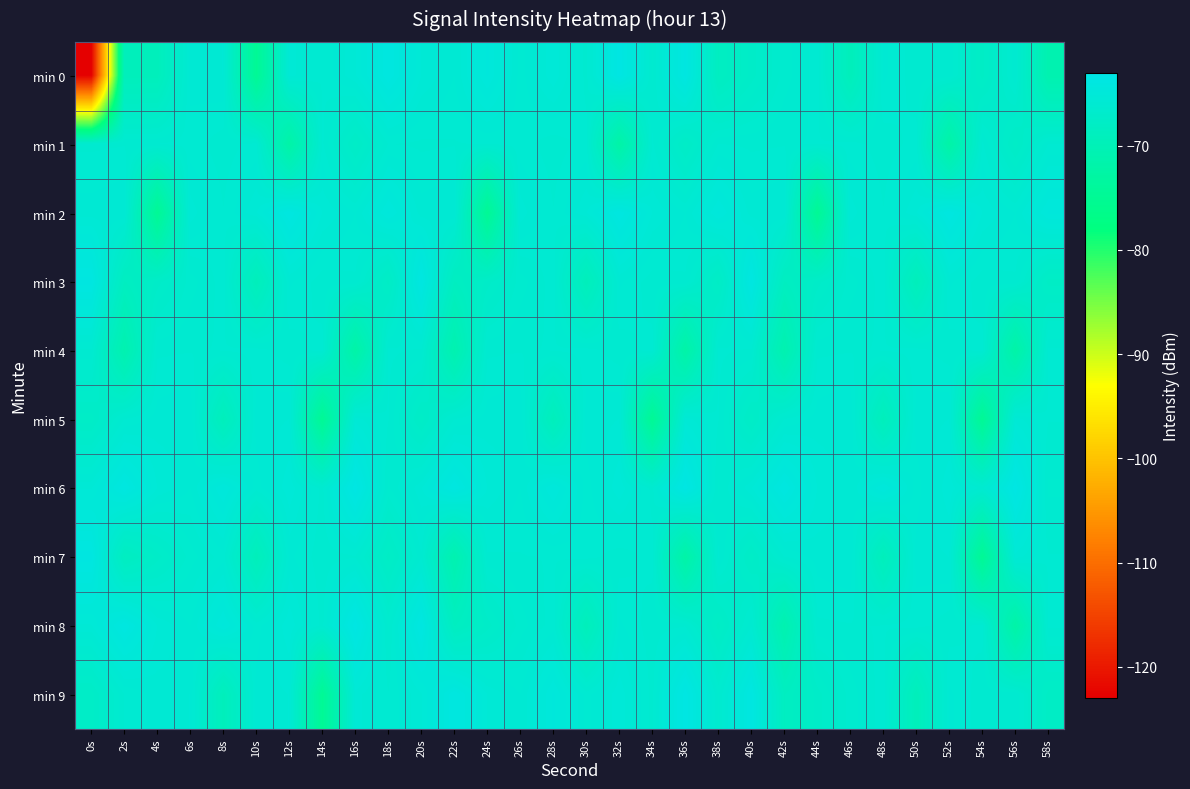

Reading left to right, what are all the values shown in this chart?

min 0: 0s=-122.9	2s=-69.3	4s=-69.2	6s=-65.7	8s=-65.6	10s=-74.8	12s=-65.5	14s=-66.0	16s=-65.4	18s=-63.9	20s=-65.3	22s=-65.8	24s=-64.6	26s=-65.9	28s=-65.2	30s=-66.1	32s=-63.5	34s=-66.3	36s=-63.8	38s=-68.4	40s=-67.4	42s=-66.4	44s=-65.9	46s=-69.3	48s=-65.8	50s=-66.2	52s=-66.1	54s=-67.8	56s=-66.1	58s=-70.9
min 1: 0s=-66.1	2s=-66.1	4s=-66.0	6s=-65.9	8s=-66.2	10s=-66.0	12s=-72.2	14s=-66.0	16s=-67.6	18s=-66.0	20s=-66.1	22s=-66.1	24s=-66.0	26s=-65.9	28s=-66.2	30s=-66.0	32s=-72.2	34s=-66.0	36s=-67.6	38s=-66.0	40s=-66.1	42s=-66.1	44s=-66.0	46s=-65.9	48s=-66.2	50s=-66.0	52s=-72.2	54s=-66.0	56s=-67.6	58s=-66.0
min 2: 0s=-65.7	2s=-65.6	4s=-74.8	6s=-65.5	8s=-66.0	10s=-65.4	12s=-63.9	14s=-65.3	16s=-65.8	18s=-64.6	20s=-65.7	22s=-65.6	24s=-74.8	26s=-65.5	28s=-66.0	30s=-65.4	32s=-63.9	34s=-65.3	36s=-65.8	38s=-64.6	40s=-65.7	42s=-65.6	44s=-74.8	46s=-65.5	48s=-66.0	50s=-65.4	52s=-63.9	54s=-65.3	56s=-65.8	58s=-64.6
min 3: 0s=-63.8	2s=-68.4	4s=-67.4	6s=-66.4	8s=-65.9	10s=-69.3	12s=-65.8	14s=-66.2	16s=-66.1	18s=-67.8	20s=-63.8	22s=-68.4	24s=-67.4	26s=-66.4	28s=-65.9	30s=-69.3	32s=-65.8	34s=-66.2	36s=-66.1	38s=-67.8	40s=-63.8	42s=-68.4	44s=-67.4	46s=-66.4	48s=-65.9	50s=-69.3	52s=-65.8	54s=-66.2	56s=-66.1	58s=-67.8
min 4: 0s=-66.1	2s=-70.9	4s=-66.1	6s=-66.1	8s=-66.0	10s=-65.9	12s=-66.2	14s=-66.0	16s=-72.2	18s=-66.0	20s=-66.1	22s=-70.9	24s=-66.1	26s=-66.1	28s=-66.0	30s=-65.9	32s=-66.2	34s=-66.0	36s=-72.2	38s=-66.0	40s=-66.1	42s=-70.9	44s=-66.1	46s=-66.1	48s=-66.0	50s=-65.9	52s=-66.2	54s=-66.0	56s=-72.2	58s=-66.0
min 5: 0s=-67.6	2s=-66.0	4s=-65.7	6s=-65.6	8s=-69.2	10s=-65.7	12s=-65.6	14s=-74.8	16s=-65.5	18s=-66.0	20s=-67.6	22s=-66.0	24s=-65.7	26s=-65.6	28s=-69.2	30s=-65.7	32s=-65.6	34s=-74.8	36s=-65.5	38s=-66.0	40s=-67.6	42s=-66.0	44s=-65.7	46s=-65.6	48s=-69.2	50s=-65.7	52s=-65.6	54s=-74.8	56s=-65.5	58s=-66.0
min 6: 0s=-65.4	2s=-63.9	4s=-65.3	6s=-65.8	8s=-64.6	10s=-65.9	12s=-65.2	14s=-66.1	16s=-63.5	18s=-66.3	20s=-65.4	22s=-63.9	24s=-65.3	26s=-65.8	28s=-64.6	30s=-65.9	32s=-65.2	34s=-66.1	36s=-63.5	38s=-66.3	40s=-65.4	42s=-63.9	44s=-65.3	46s=-65.8	48s=-64.6	50s=-65.9	52s=-65.2	54s=-66.1	56s=-63.5	58s=-66.3
min 7: 0s=-63.8	2s=-68.4	4s=-67.4	6s=-66.4	8s=-65.9	10s=-69.3	12s=-65.8	14s=-66.2	16s=-66.1	18s=-67.8	20s=-66.1	22s=-70.9	24s=-66.1	26s=-66.1	28s=-66.0	30s=-65.9	32s=-66.2	34s=-66.0	36s=-72.2	38s=-66.0	40s=-67.6	42s=-66.0	44s=-65.7	46s=-65.6	48s=-69.2	50s=-65.7	52s=-65.6	54s=-74.8	56s=-65.5	58s=-66.0
min 8: 0s=-65.4	2s=-63.9	4s=-65.3	6s=-65.8	8s=-64.6	10s=-65.9	12s=-65.2	14s=-66.1	16s=-63.5	18s=-66.3	20s=-63.8	22s=-68.4	24s=-67.4	26s=-66.4	28s=-65.9	30s=-69.3	32s=-65.8	34s=-66.2	36s=-66.1	38s=-67.8	40s=-66.1	42s=-70.9	44s=-66.1	46s=-66.1	48s=-66.0	50s=-65.9	52s=-66.2	54s=-66.0	56s=-72.2	58s=-66.0
min 9: 0s=-67.6	2s=-66.0	4s=-65.7	6s=-65.6	8s=-69.2	10s=-65.7	12s=-65.6	14s=-74.8	16s=-65.5	18s=-66.0	20s=-65.4	22s=-63.9	24s=-65.3	26s=-65.8	28s=-64.6	30s=-65.9	32s=-65.2	34s=-66.1	36s=-63.5	38s=-66.3	40s=-63.8	42s=-68.4	44s=-67.4	46s=-66.4	48s=-65.9	50s=-69.3	52s=-65.8	54s=-66.2	56s=-66.1	58s=-67.8